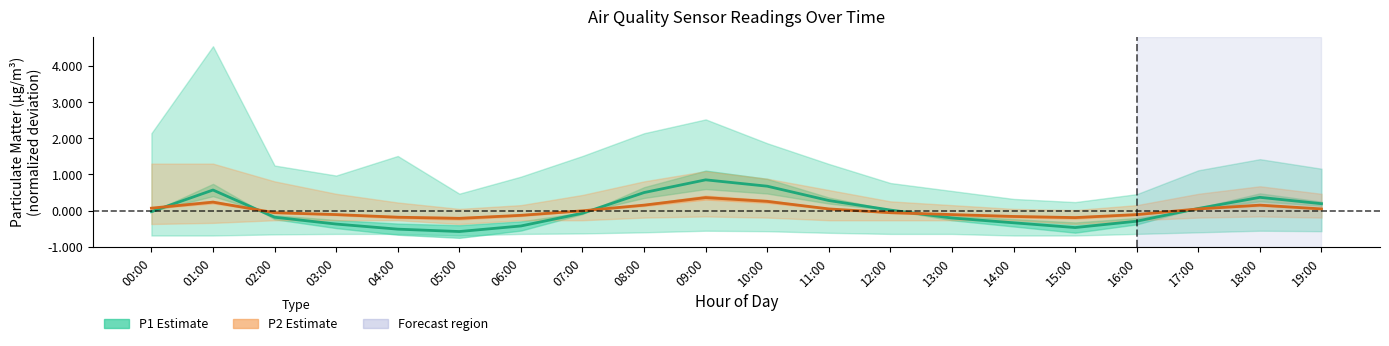

List the series in order of their peak value, highest first.

P1 (PM10), P2 (PM2.5)